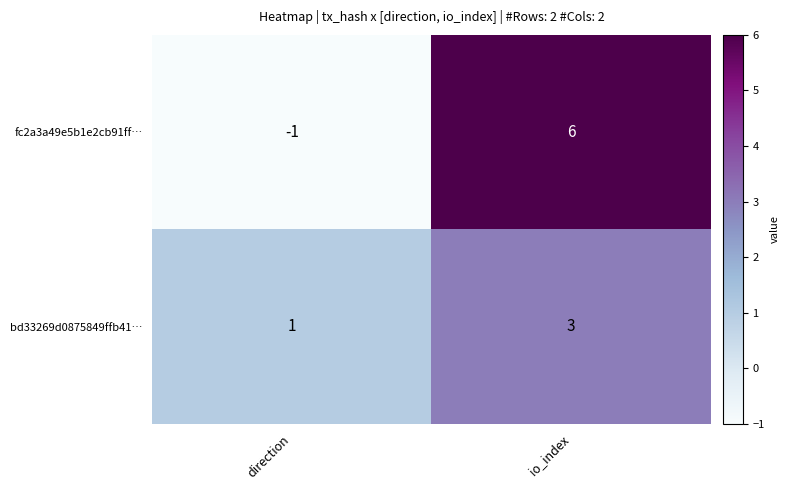

The value of fc2a3a49e5b1e2cb91ff… at io_index is 1. True or false?

False